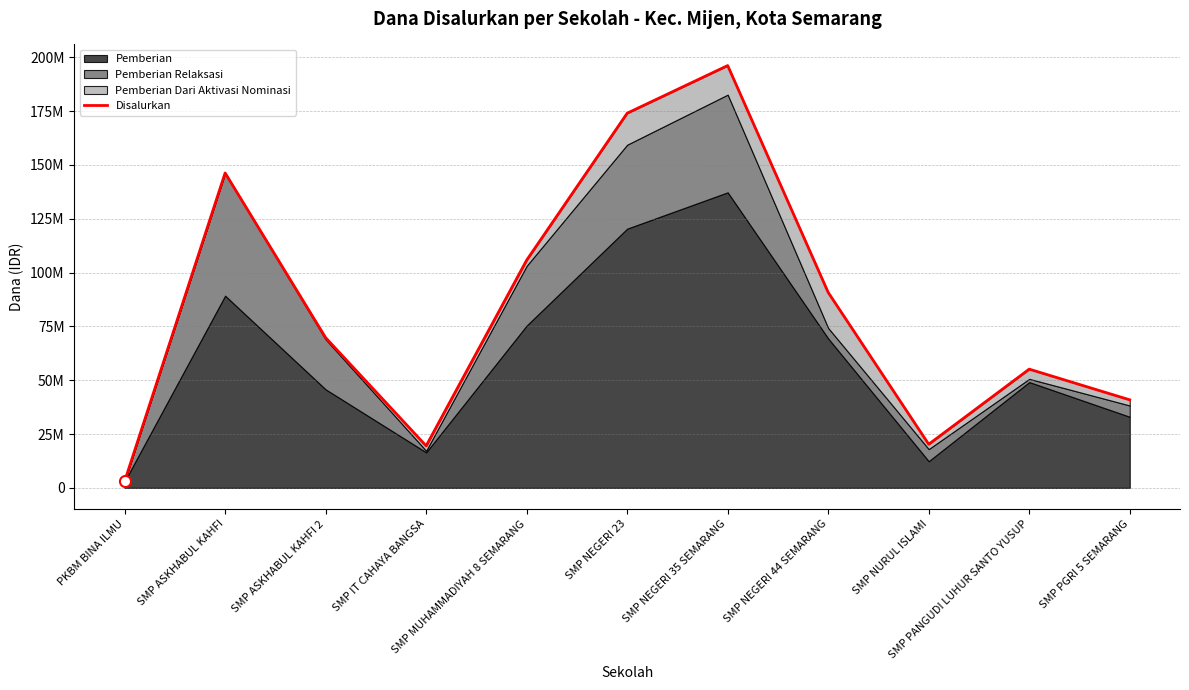

What is the sum of the values at SMP IT CAHAYA BANGSA and SMP ASKHABUL KAHFI?

165750000